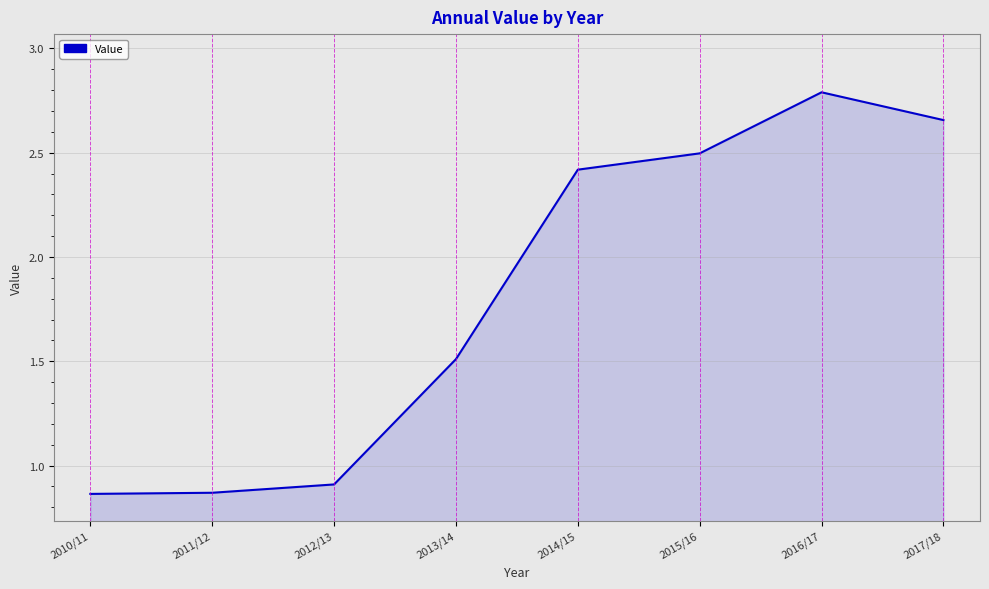

What is the difference between the values at 2013/14 and 2017/18?

1.1